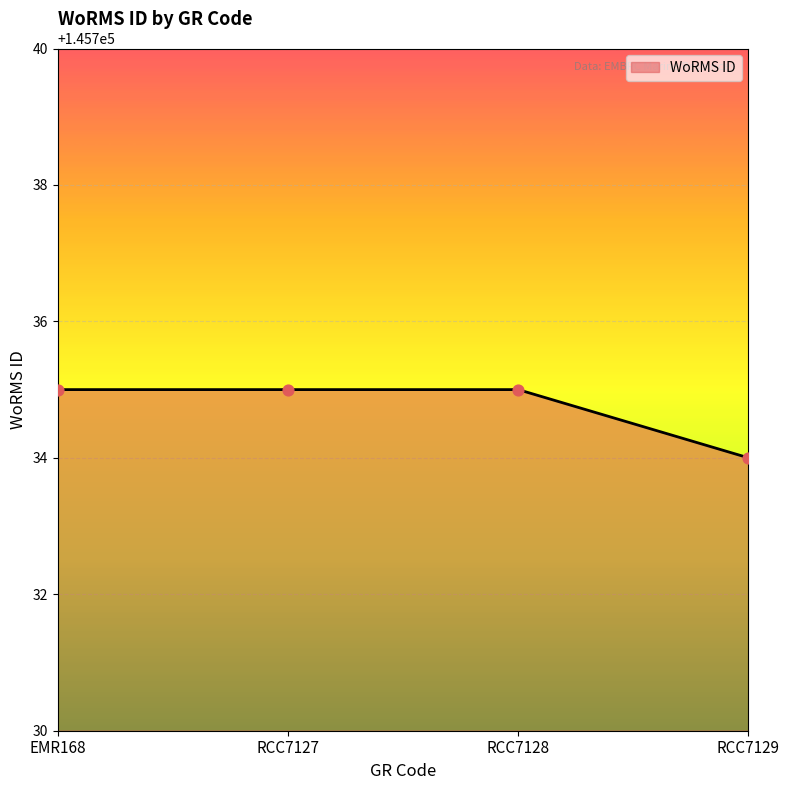

What is the ratio of the value at EMR168 to the value at RCC7128?

1.0